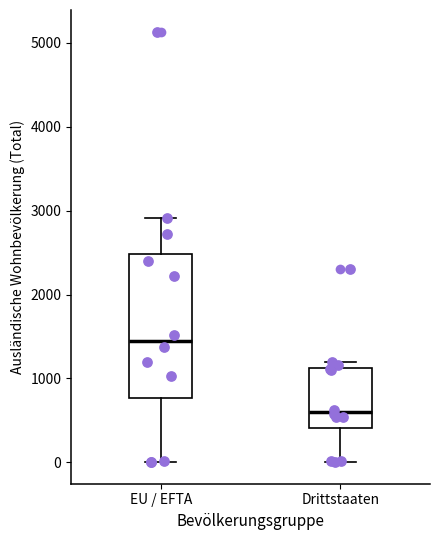

Which box's median line is the lowest?

Drittstaaten